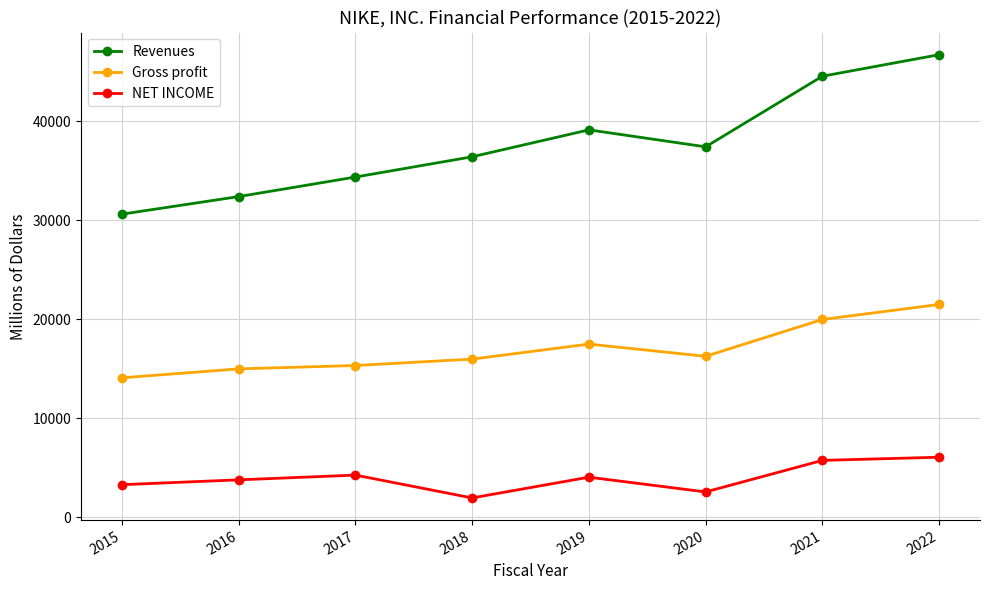

At which label does NET INCOME reach its minimum?

2018